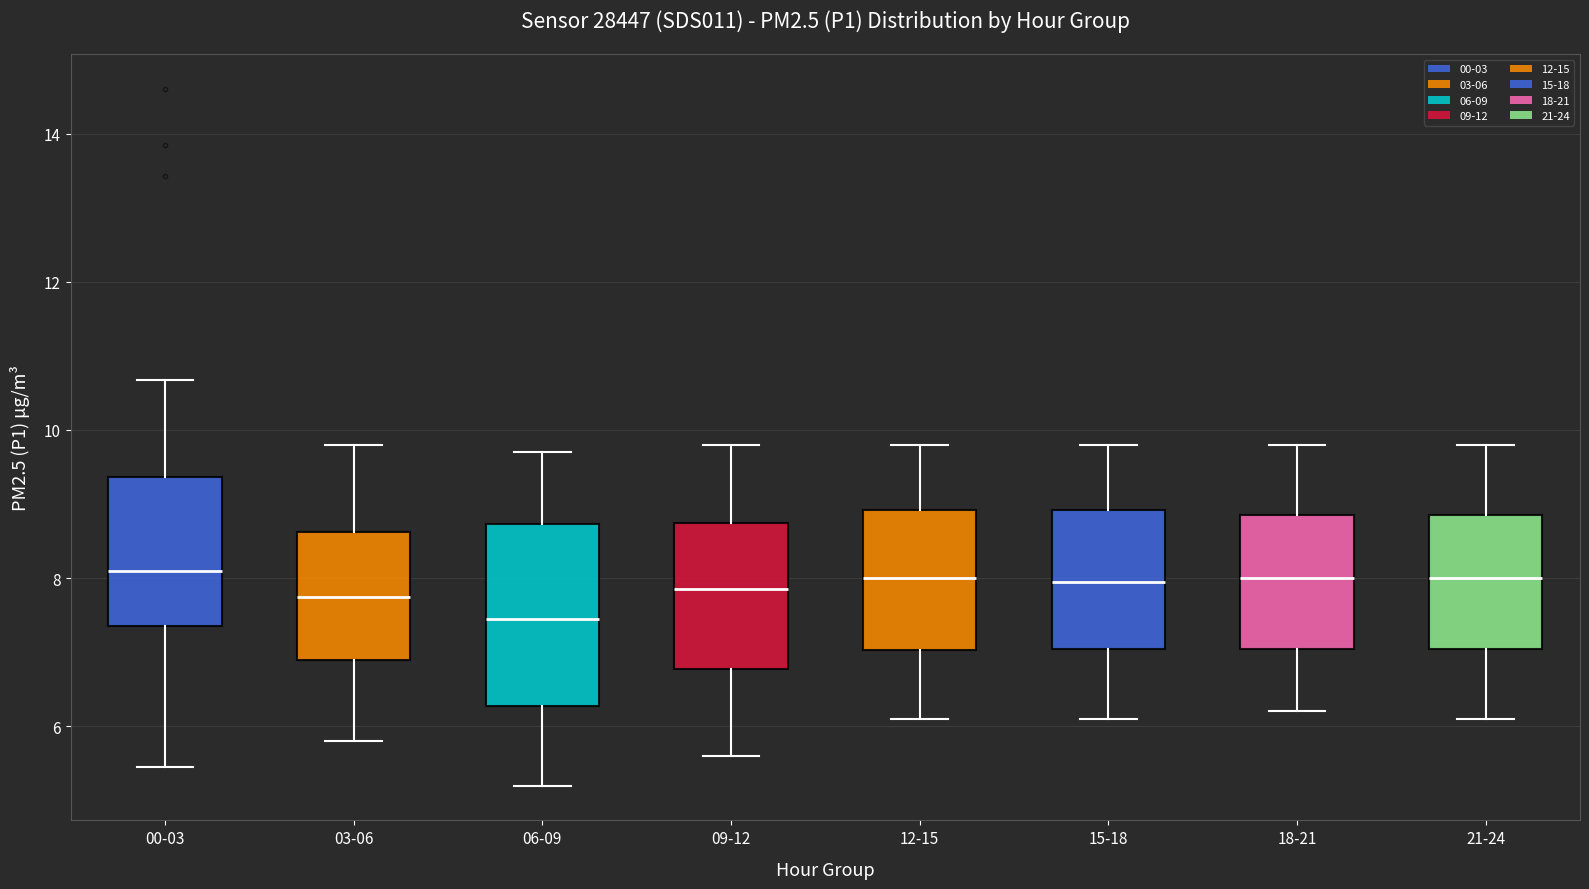

Reading left to right, transcribe this box plot: for each box, give where its median line is, the range the box spans, and where its two whiskers end, as read against the y-axis. The values are not printed on the chart, so give them approximately, as read against the axis.

00-03: median 8.2, box 7.4 to 9.4, whiskers 5.4 to 10.6
03-06: median 7.8, box 7.0 to 8.6, whiskers 5.8 to 9.8
06-09: median 7.4, box 6.2 to 8.8, whiskers 5.2 to 9.8
09-12: median 7.8, box 6.8 to 8.8, whiskers 5.6 to 9.8
12-15: median 8.0, box 7.0 to 9.0, whiskers 6.2 to 9.8
15-18: median 8.0, box 7.0 to 9.0, whiskers 6.2 to 9.8
18-21: median 8.0, box 7.0 to 8.8, whiskers 6.2 to 9.8
21-24: median 8.0, box 7.0 to 8.8, whiskers 6.2 to 9.8